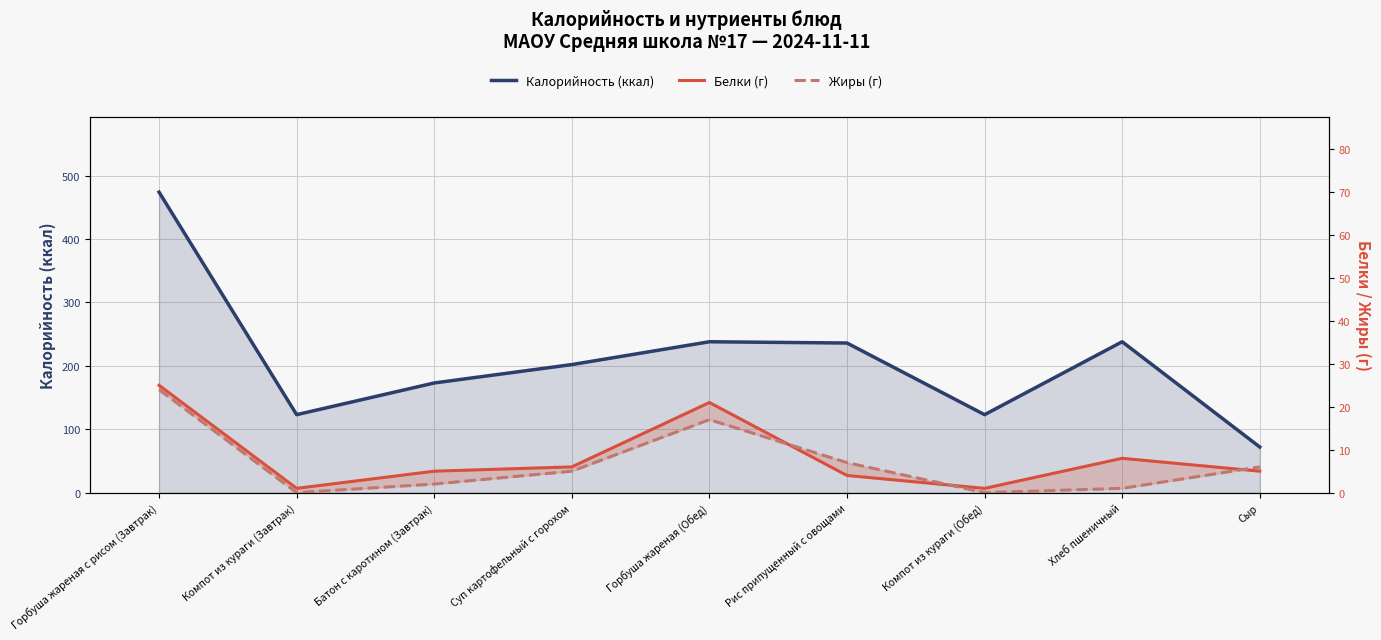

What is the total value across all series at Батон с каротином (Завтрак)?

180